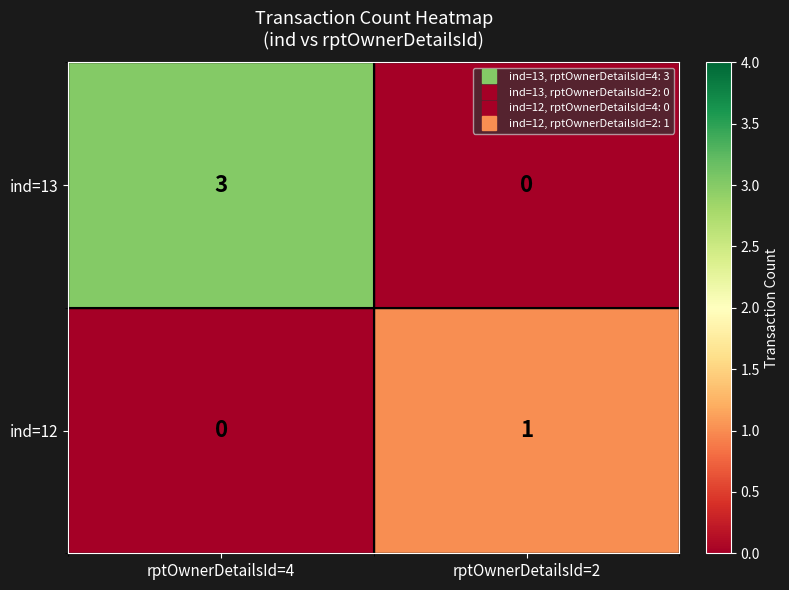

Reading left to right, transcribe all the data shown in this chart.

ind=13: rptOwnerDetailsId=4=3	rptOwnerDetailsId=2=0
ind=12: rptOwnerDetailsId=4=0	rptOwnerDetailsId=2=1